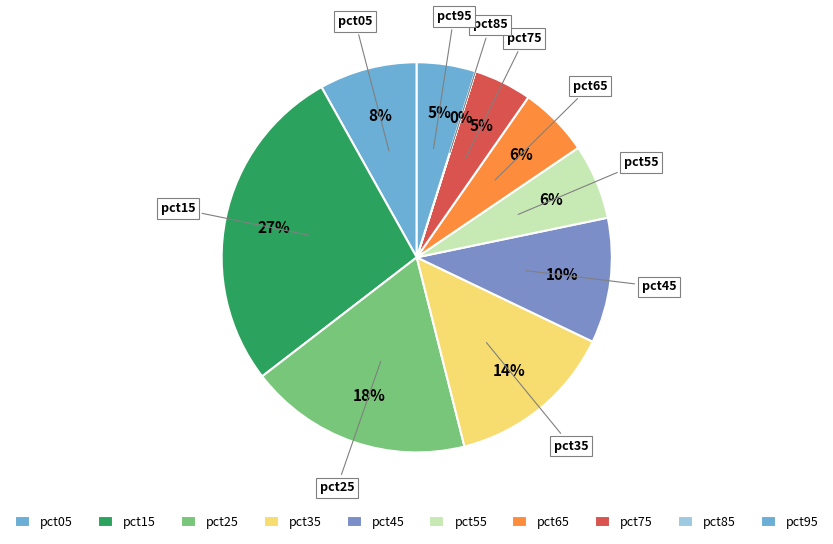

To the nearest percent, what is the average slice percentage?

10%